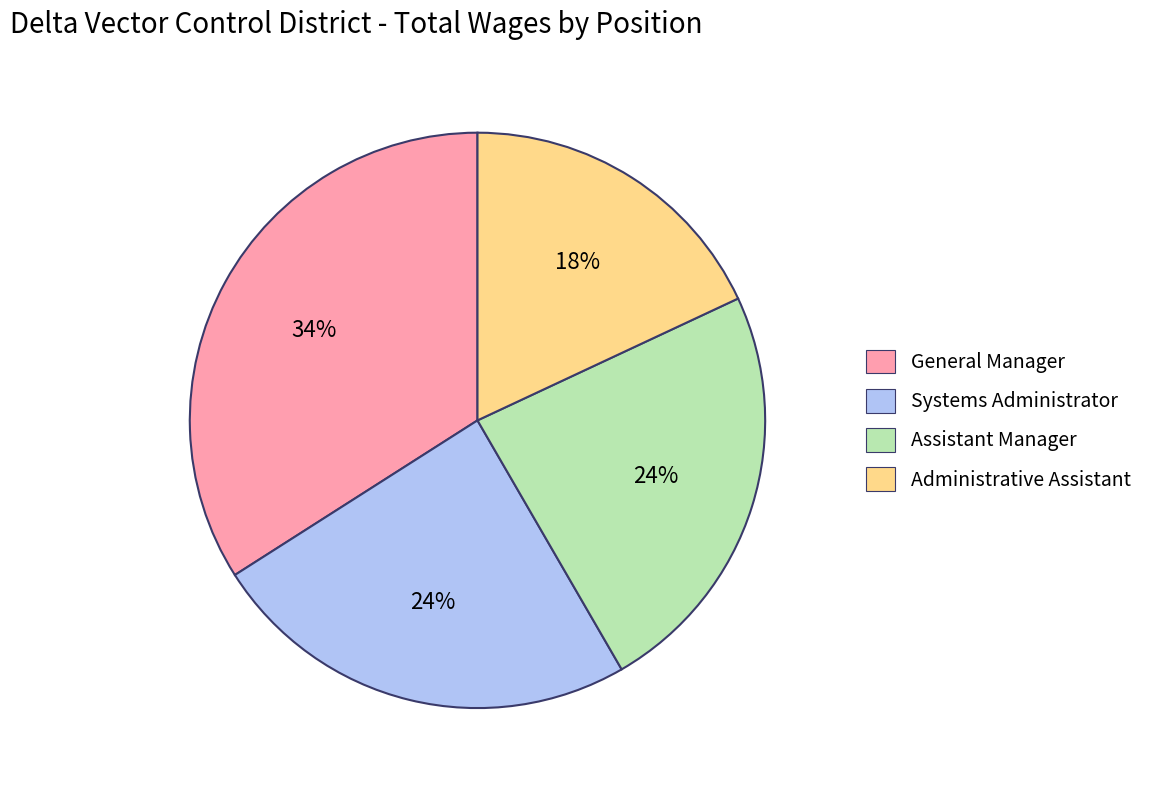

What percentage is the Administrative Assistant slice, to the nearest percent?

18%